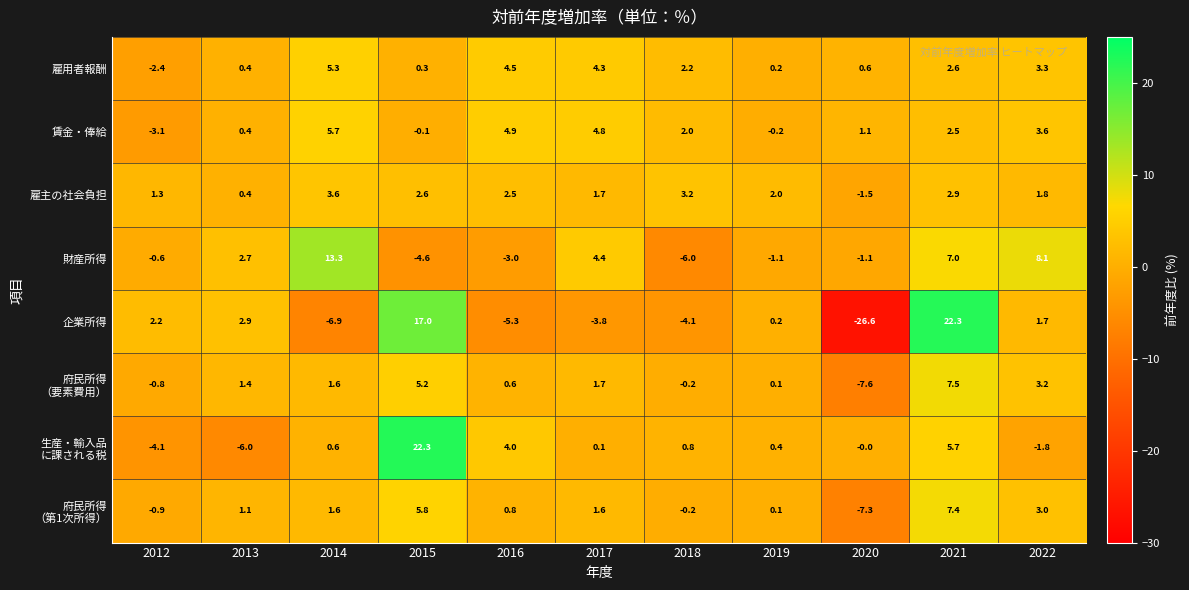

Which series has the widest spread of values?

企業所得